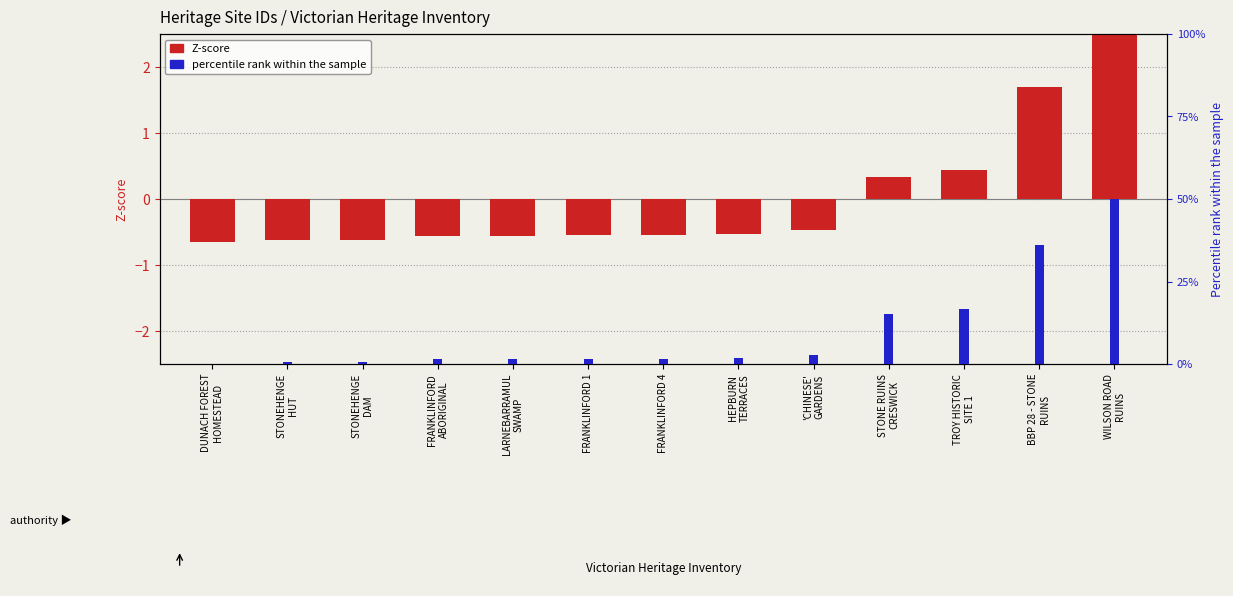

What is the difference between the second highest and second lowest values in the Z-score (ID) series?

2.3